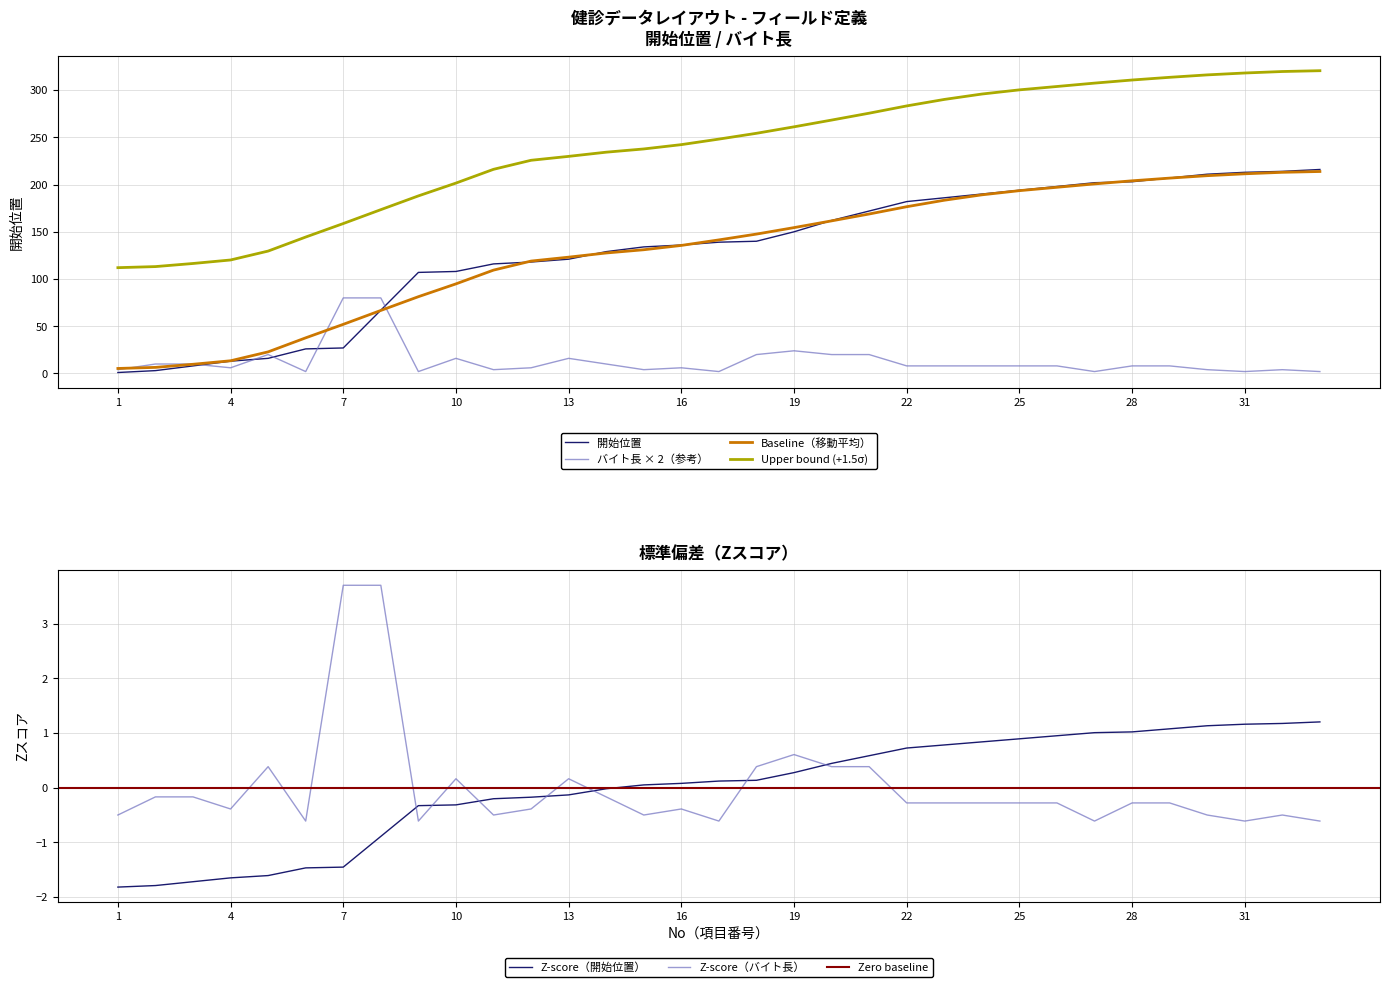

Reading left to right, transcribe all the data shown in this chart.

開始位置: 1	3	8	13	16	26	27	67	107	108	116	118	121	129	134	136	139	140	150	162	172	182	186	190	194	198	202	203	207	211	213	214	216
バイト長: 4	10	10	6	20	2	80	80	2	16	4	6	16	10	4	6	2	20	24	20	20	8	8	8	8	8	2	8	8	4	2	4	2